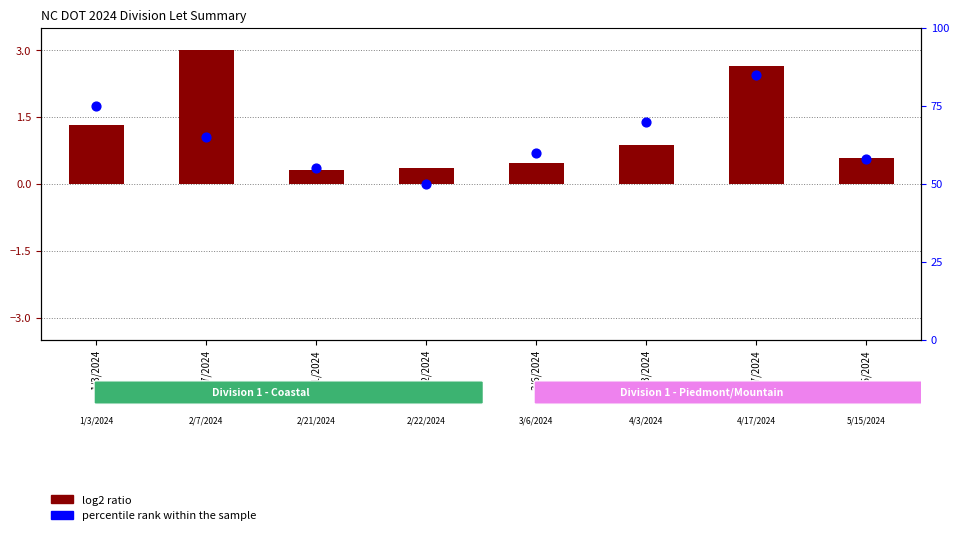

Which series has the widest spread of Y values?

percentile rank within the sample